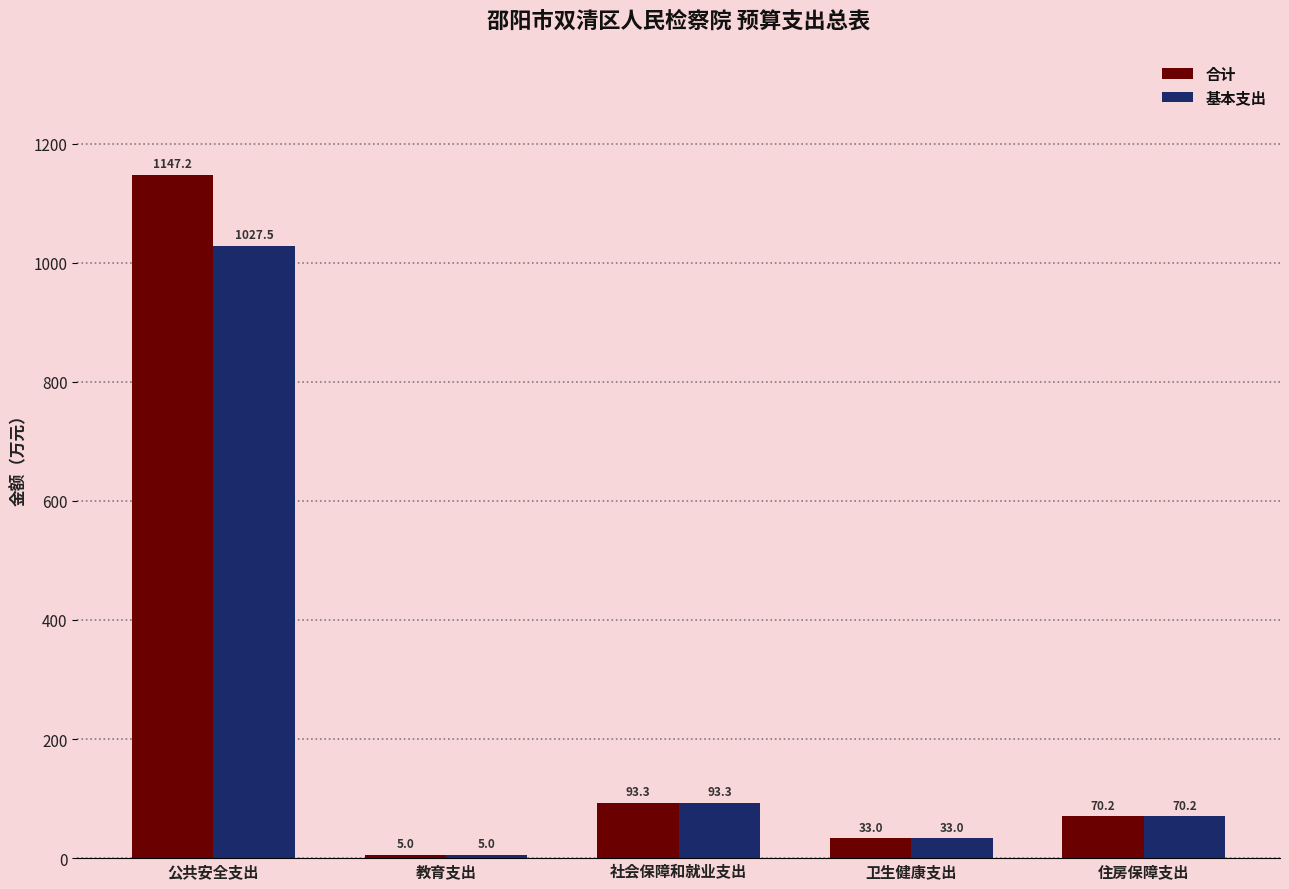

How many distinct data groups are displayed?

2